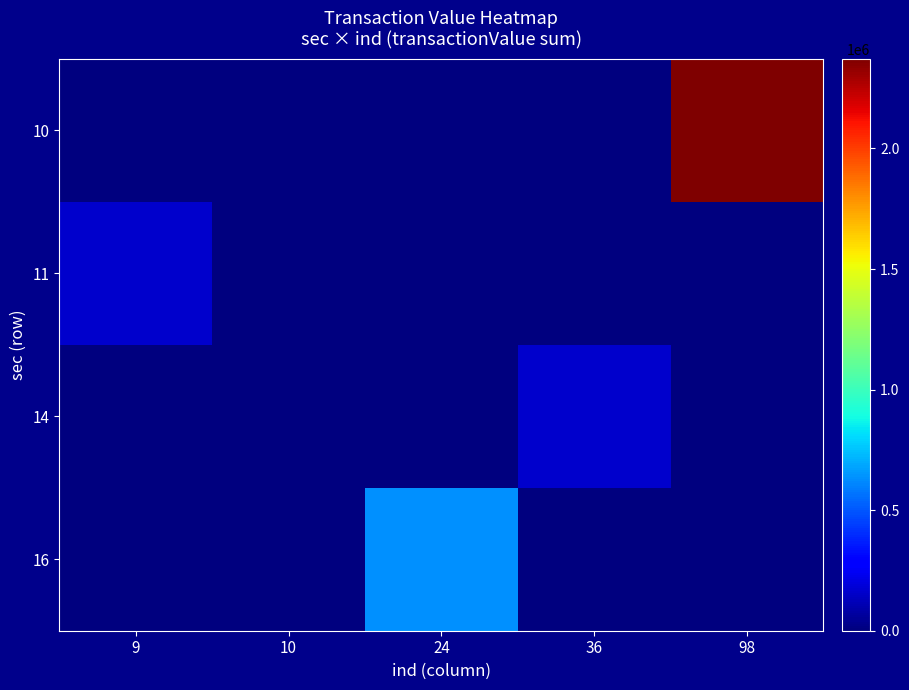

What is the difference between the highest and lowest values at 9?

158148